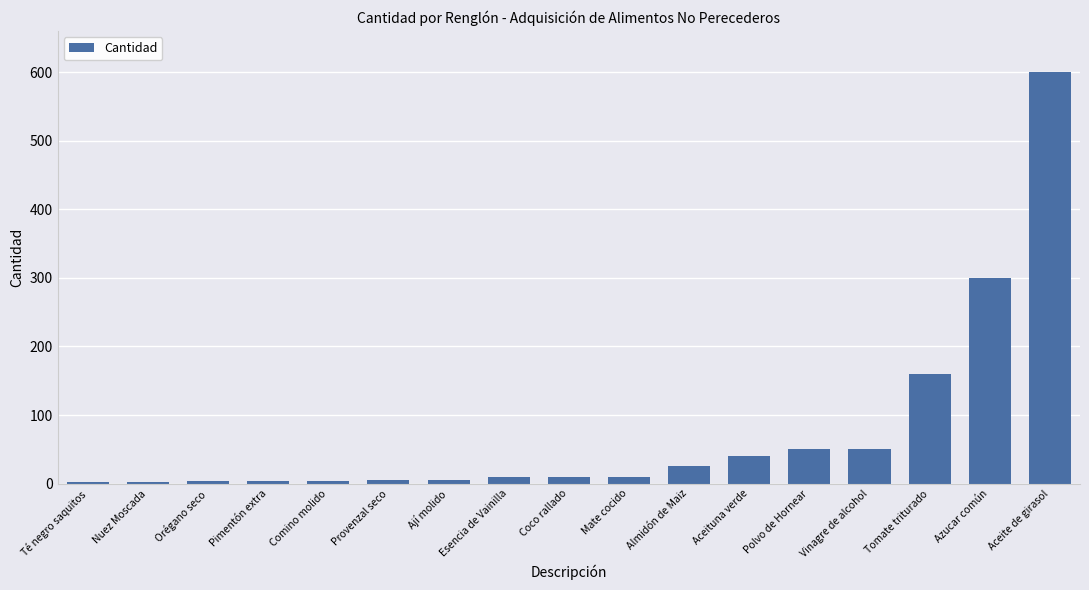

Which has a higher value, Tomate triturado or Orégano seco?

Tomate triturado